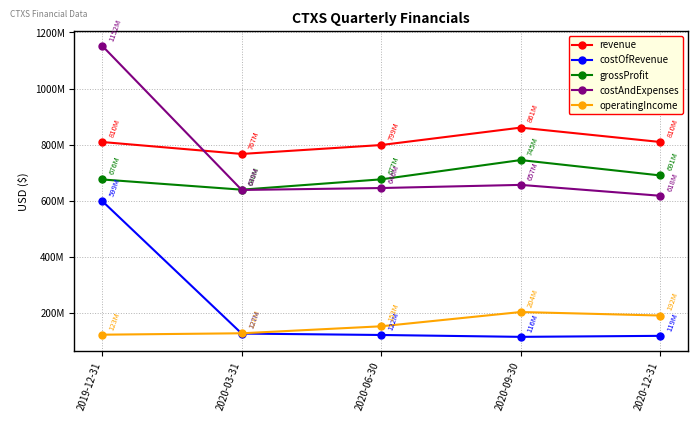

What are all the series names shown in the legend?

revenue, costOfRevenue, grossProfit, costAndExpenses, operatingIncome